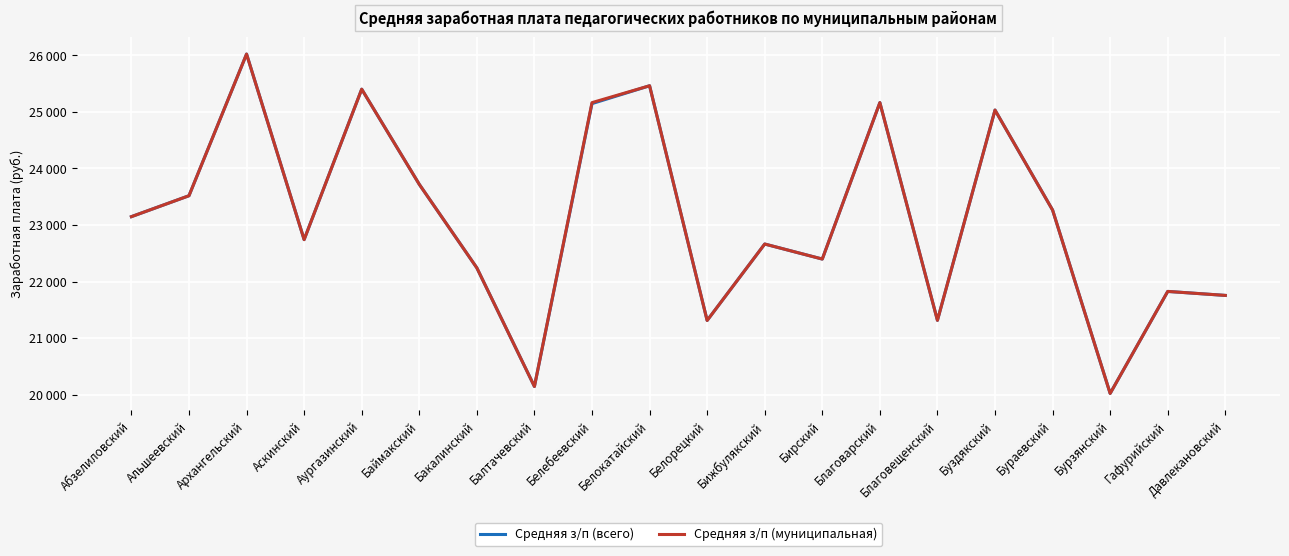

Which series has the largest total across all categories?

Средняя з/п (муниципальная)